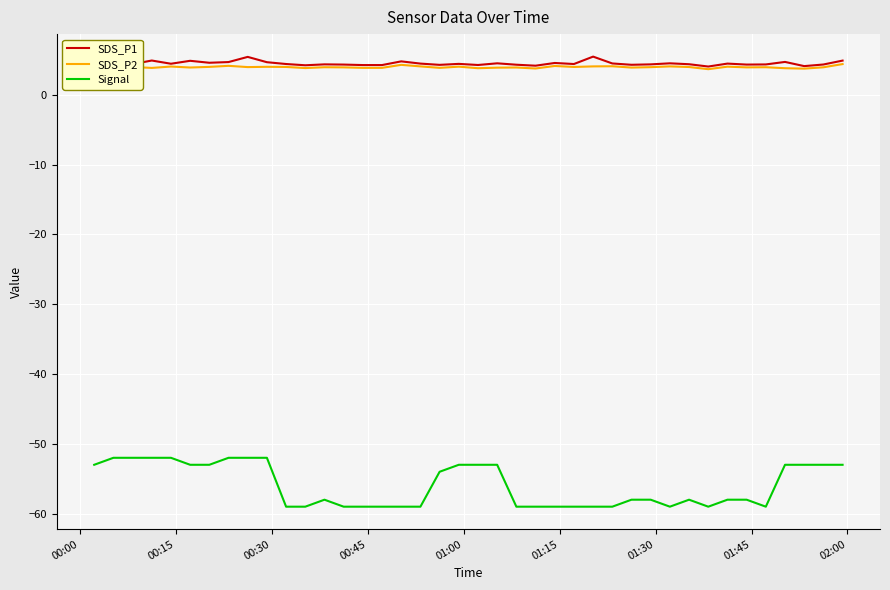

What is the lowest value of the Signal series?

-59.0